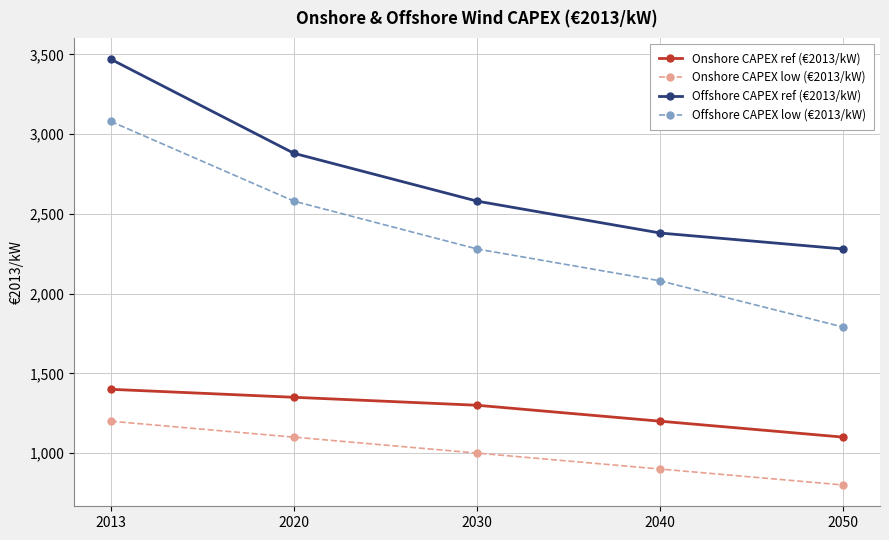

How many lines are shown in the chart?

4